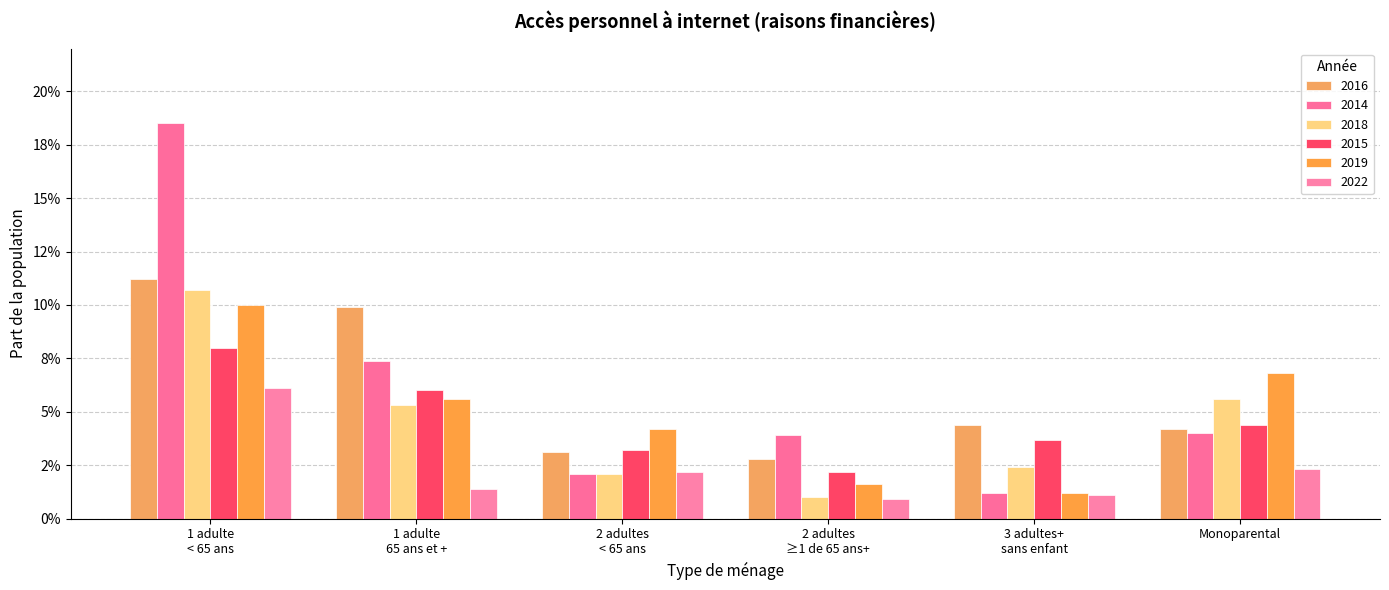

Reading right to left, transcribe all the data shown in this chart.

2016: 0.0	0.0	0.0	0.0	0.1	0.1
2014: 0.0	0.0	0.0	0.0	0.1	0.2
2018: 0.1	0.0	0.0	0.0	0.1	0.1
2015: 0.0	0.0	0.0	0.0	0.1	0.1
2019: 0.1	0.0	0.0	0.0	0.1	0.1
2022: 0.0	0.0	0.0	0.0	0.0	0.1